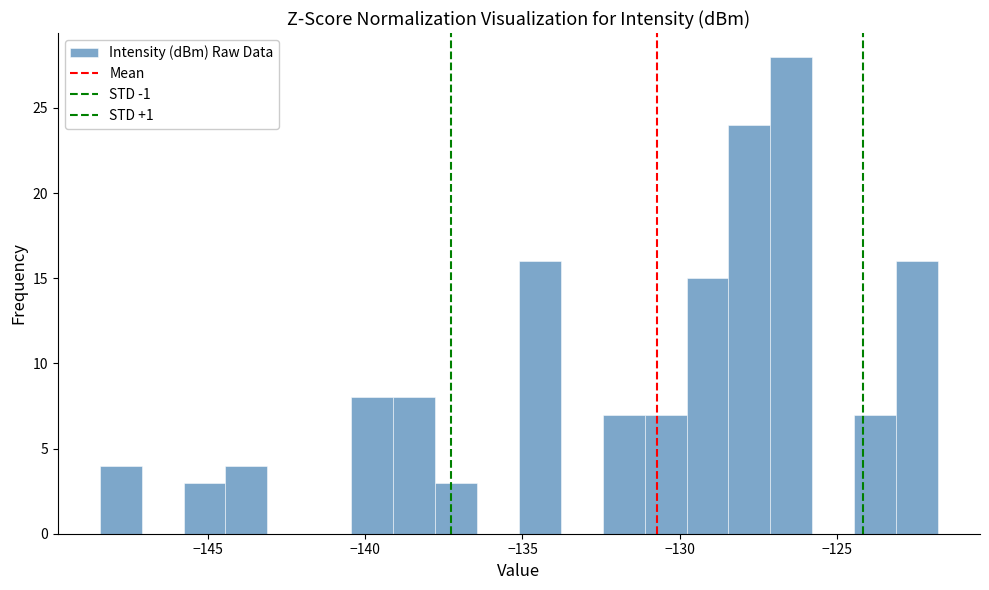

Read against the x-axis, roughly where is the centre of the tallest bar?

-126.5